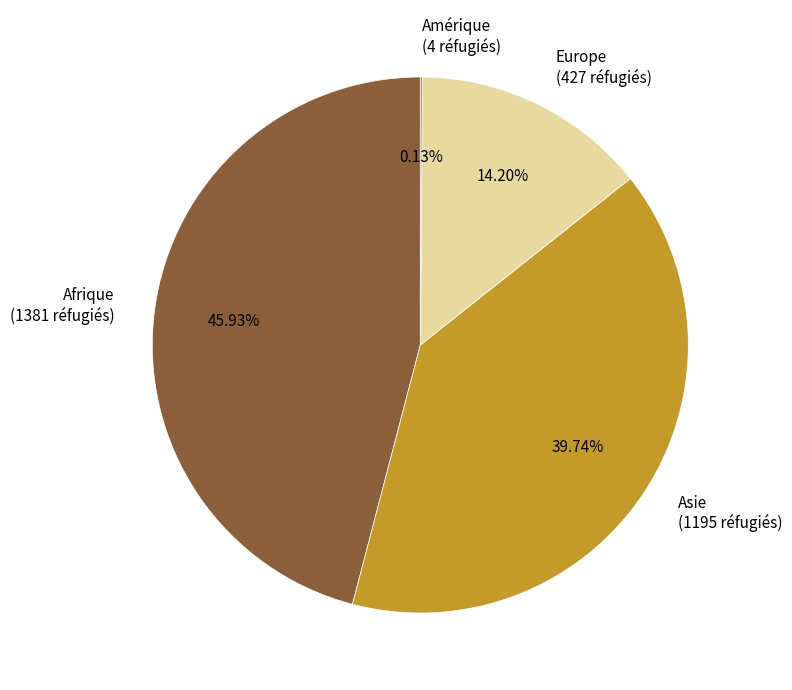

To the nearest percent, what is the difference between the Europe and Afrique slice percentages?

32%